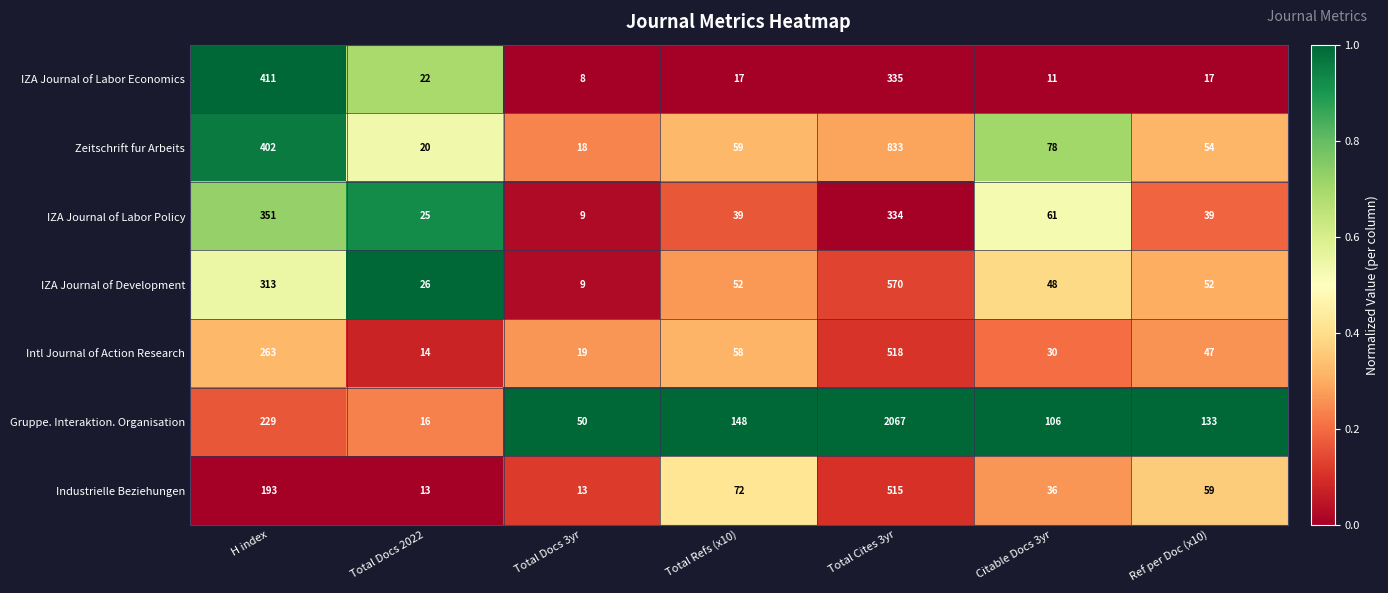

Which series has the largest range (max minus min)?

Gruppe. Interaktion. Organisation